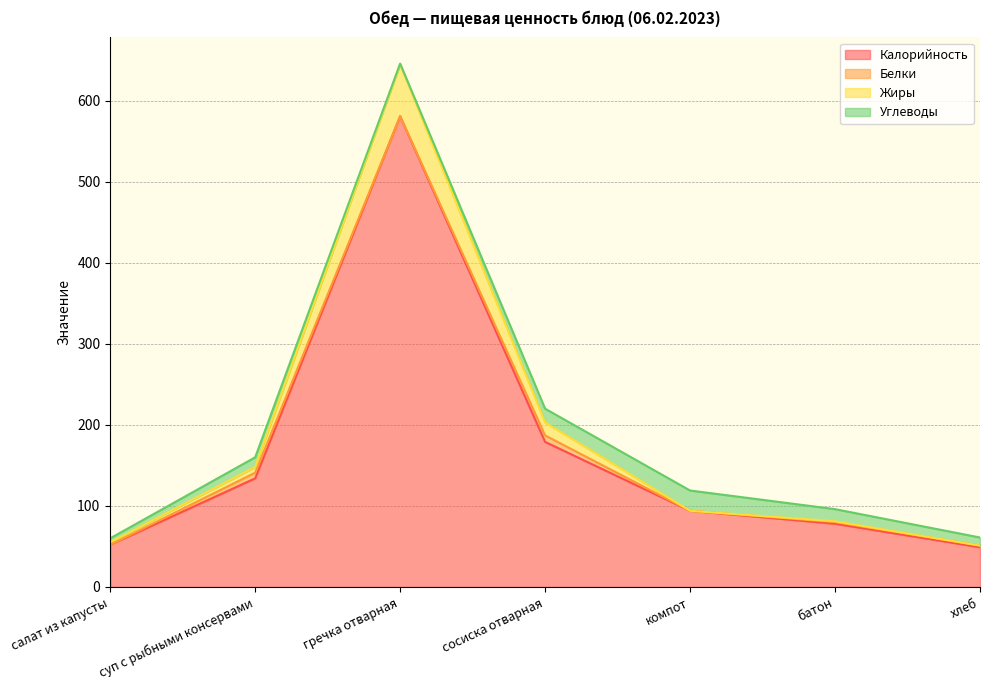

At which label does Калорийность reach its minimum?

хлеб